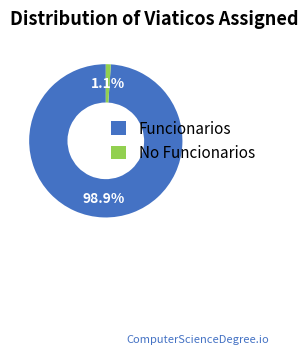

Which has a higher value, No Funcionarios or Funcionarios?

Funcionarios